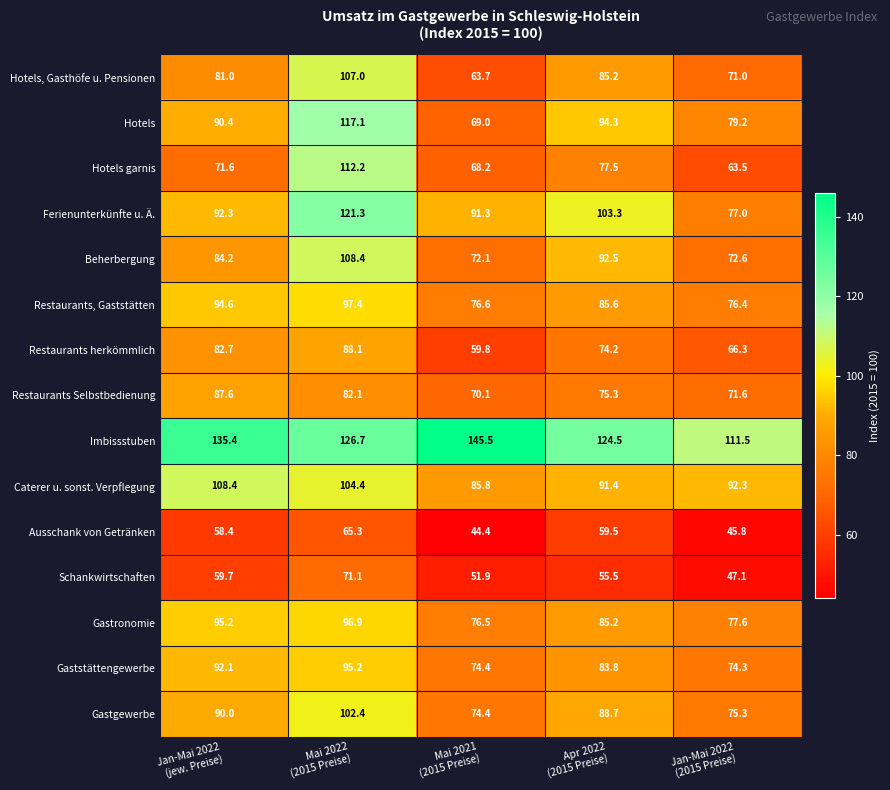

Which series has the largest range (max minus min)?

Hotels garnis